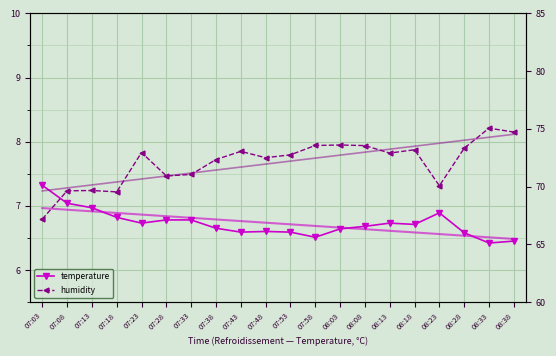

At 07:48, list the series in order from largest to smallest.

humidity, temperature